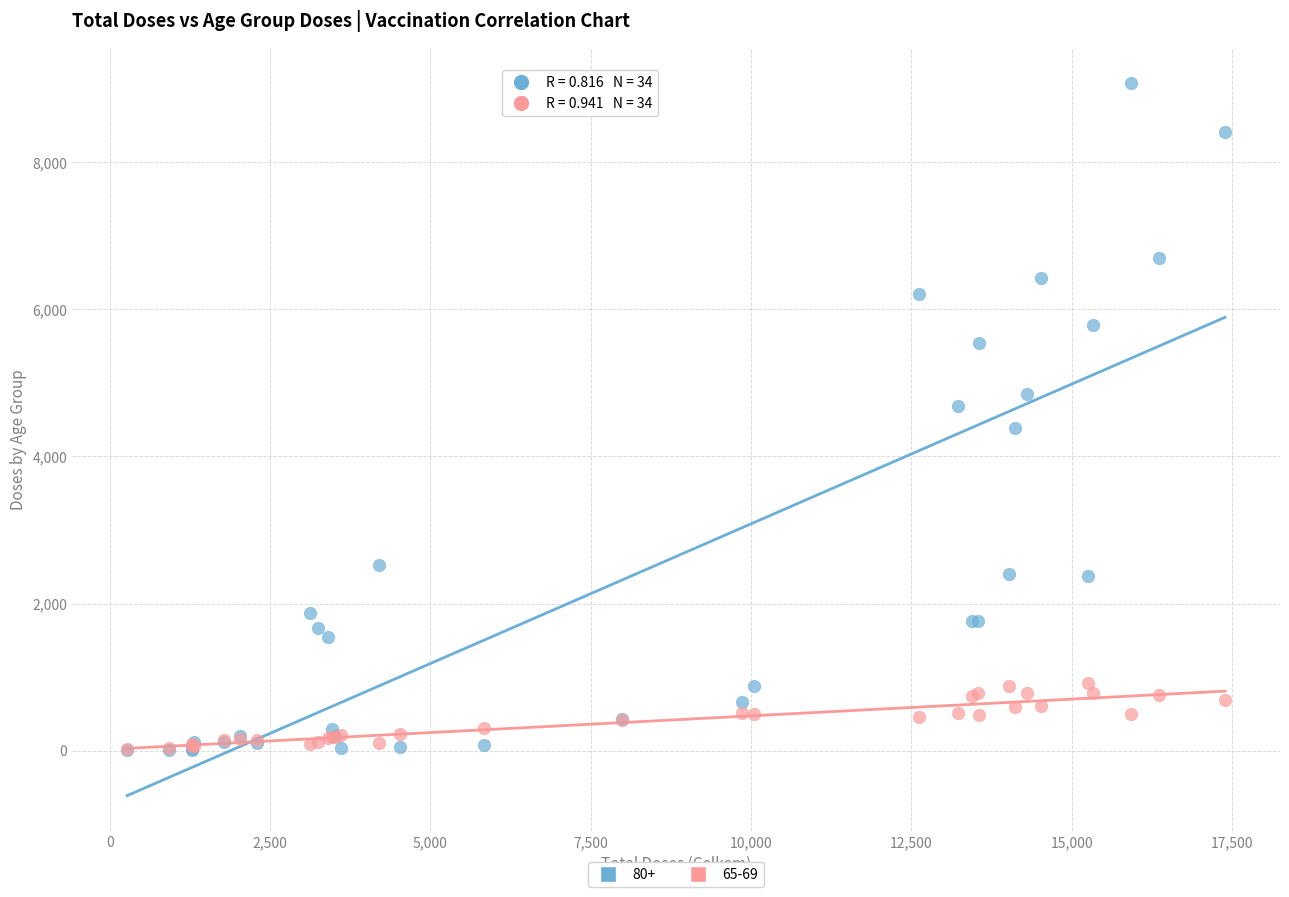

What are all the series names shown in the legend?

80+, 65-69